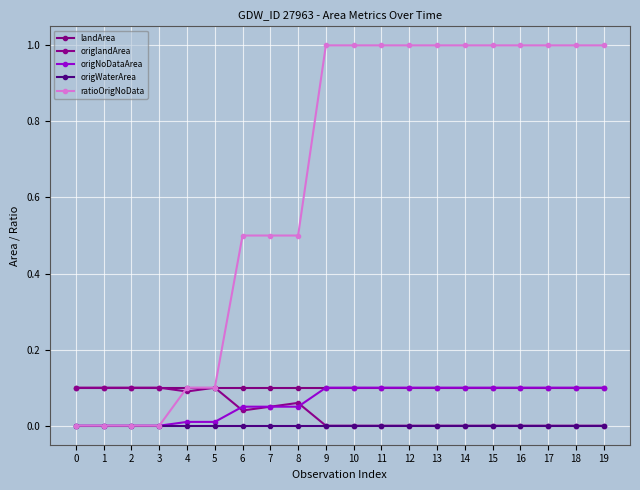

At which label is origlandArea closest to 0?

9